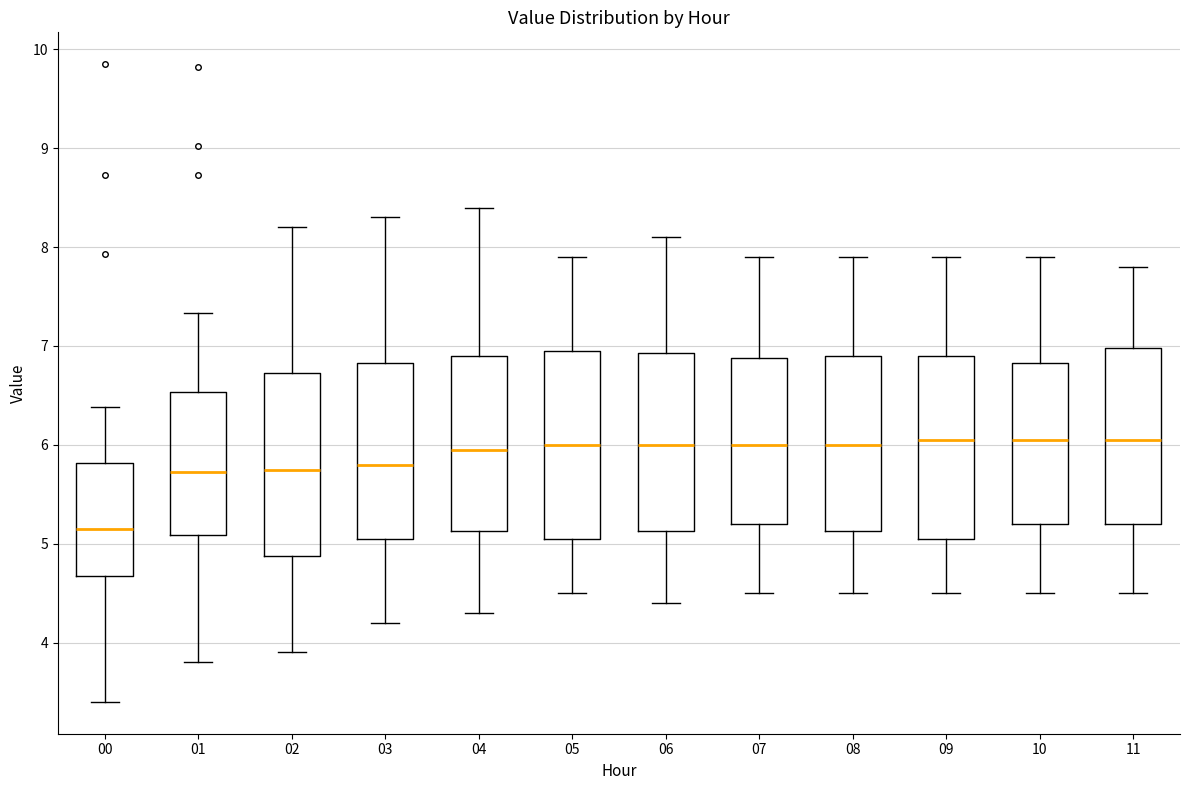

Reading left to right, read every box against the y-axis: the position of its median line, the range the box covers, and the ends of its whiskers. The values are not printed on the chart, so give them approximately, as read against the axis.

00: median 5.2, box 4.7 to 5.8, whiskers 3.4 to 6.4
01: median 5.7, box 5.1 to 6.5, whiskers 3.8 to 7.3
02: median 5.8, box 4.9 to 6.7, whiskers 3.9 to 8.2
03: median 5.8, box 5.1 to 6.8, whiskers 4.2 to 8.3
04: median 6.0, box 5.1 to 6.9, whiskers 4.3 to 8.4
05: median 6.0, box 5.1 to 7.0, whiskers 4.5 to 7.9
06: median 6.0, box 5.1 to 6.9, whiskers 4.4 to 8.1
07: median 6.0, box 5.2 to 6.9, whiskers 4.5 to 7.9
08: median 6.0, box 5.1 to 6.9, whiskers 4.5 to 7.9
09: median 6.1, box 5.1 to 6.9, whiskers 4.5 to 7.9
10: median 6.1, box 5.2 to 6.8, whiskers 4.5 to 7.9
11: median 6.1, box 5.2 to 7.0, whiskers 4.5 to 7.8